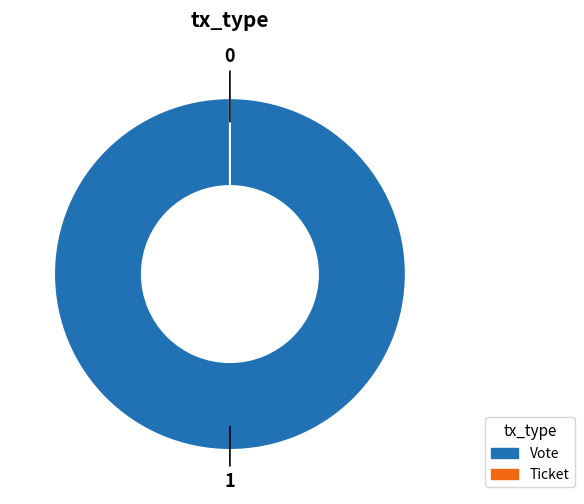

Does Vote represent more than half of the total?

Yes